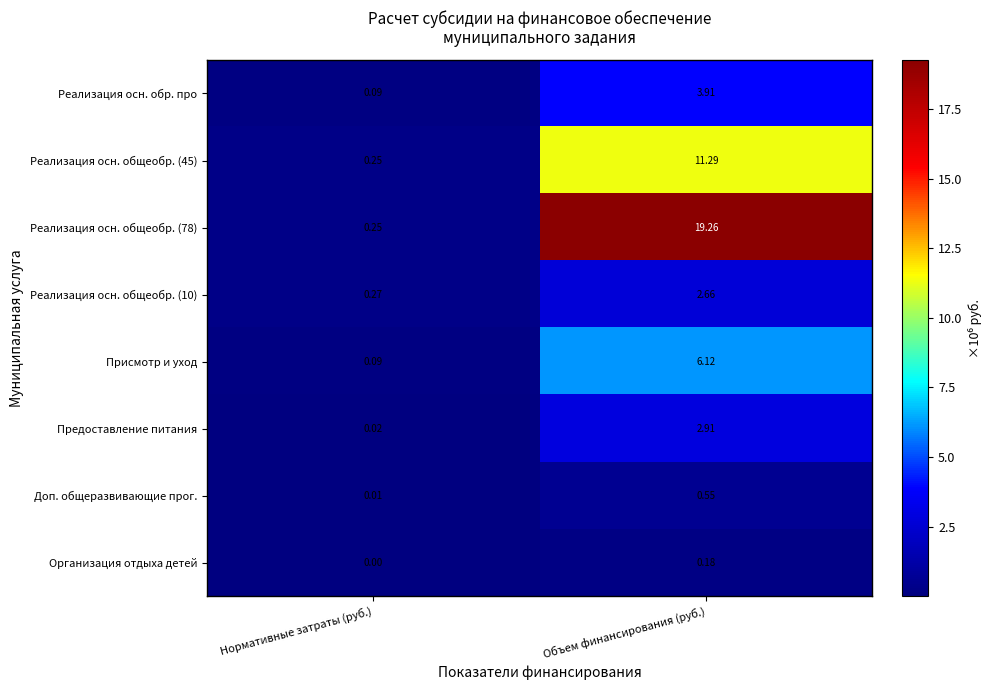

At which category is the sum across all series the highest?

Объем финансирования (руб.)